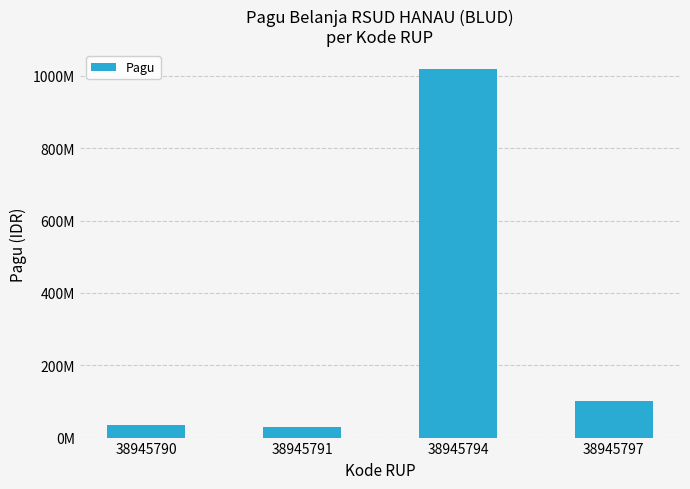

Reading left to right, extract all data points from this chart.

36000000	30000000	1020000000	100000000